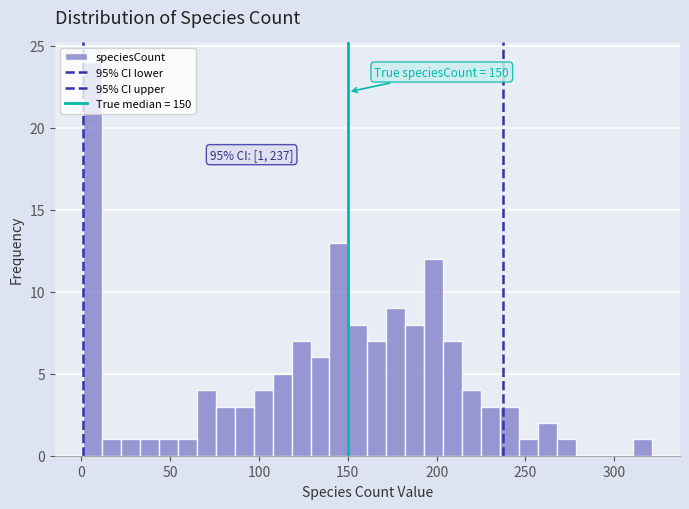

Read against the x-axis, roughly where is the centre of the tallest bar?

5